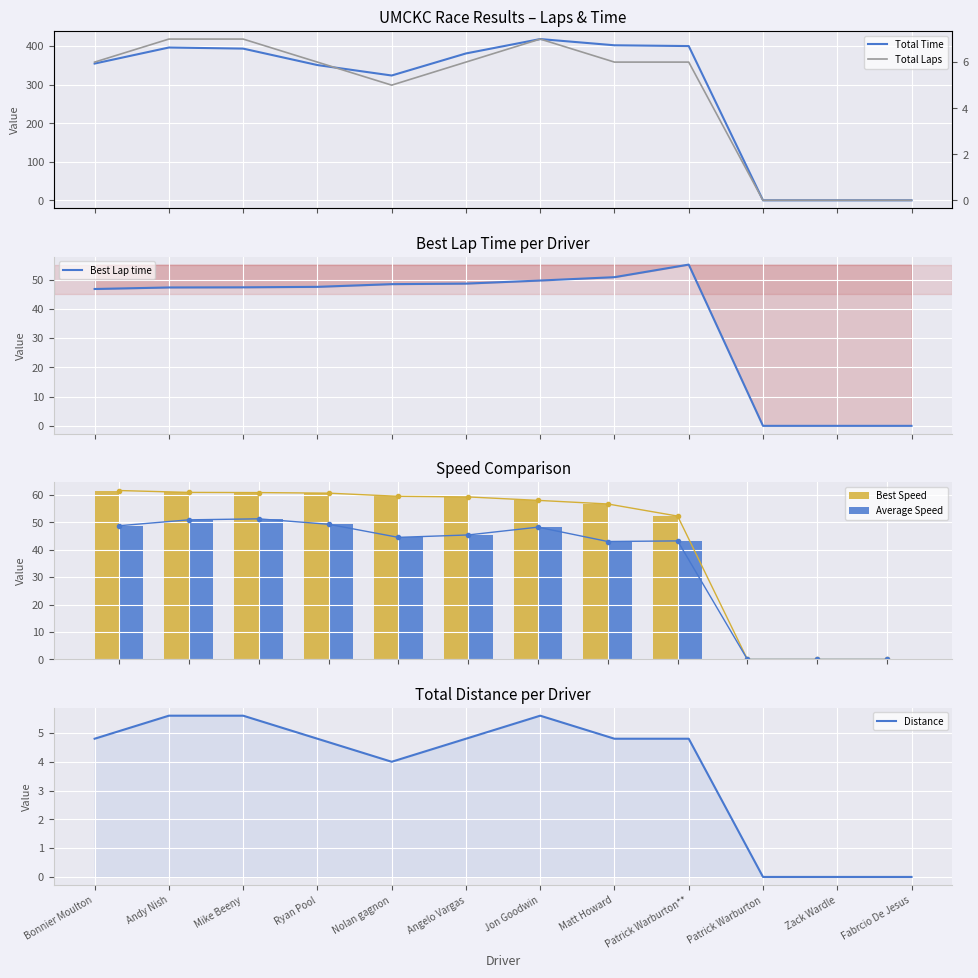

List the series in order of their peak value, highest first.

Total Time, Best Speed, Best Lap time, Average Speed, Total Laps, Distance